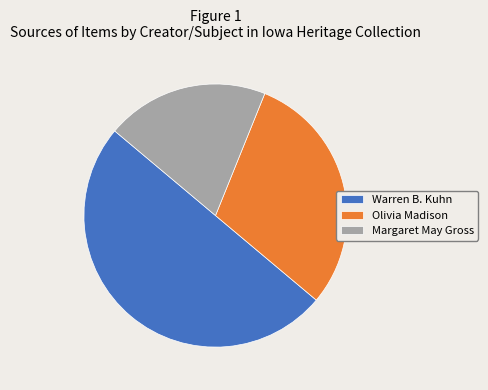

Rank the categories by value from highest to lowest.

Warren B. Kuhn, Olivia Madison, Margaret May Gross